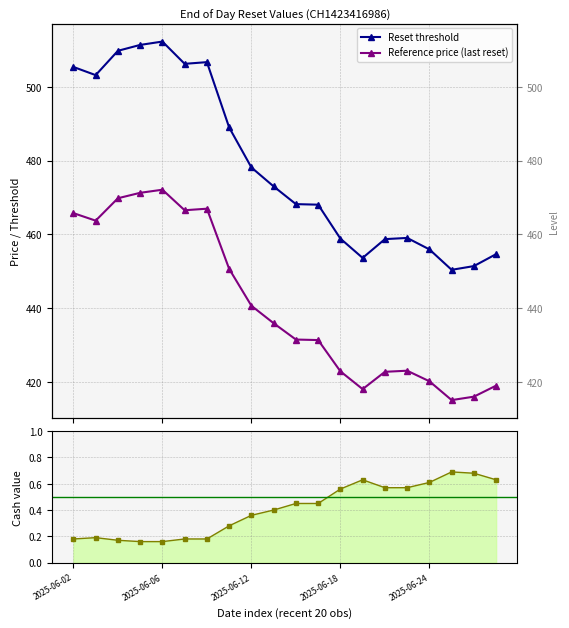

How many interior local peaks does the Reset threshold series have?

3